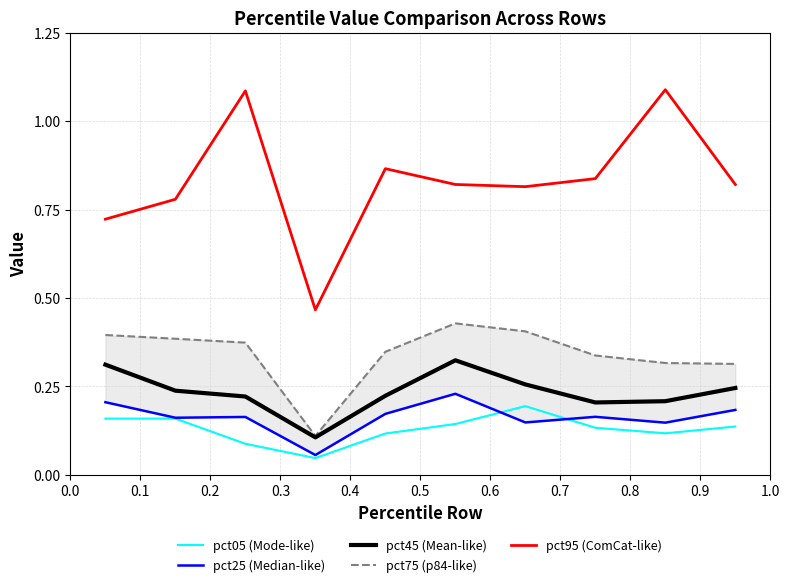

True or false: pct95 (ComCat-like) and pct45 (Mean-like) cross at least once.

False